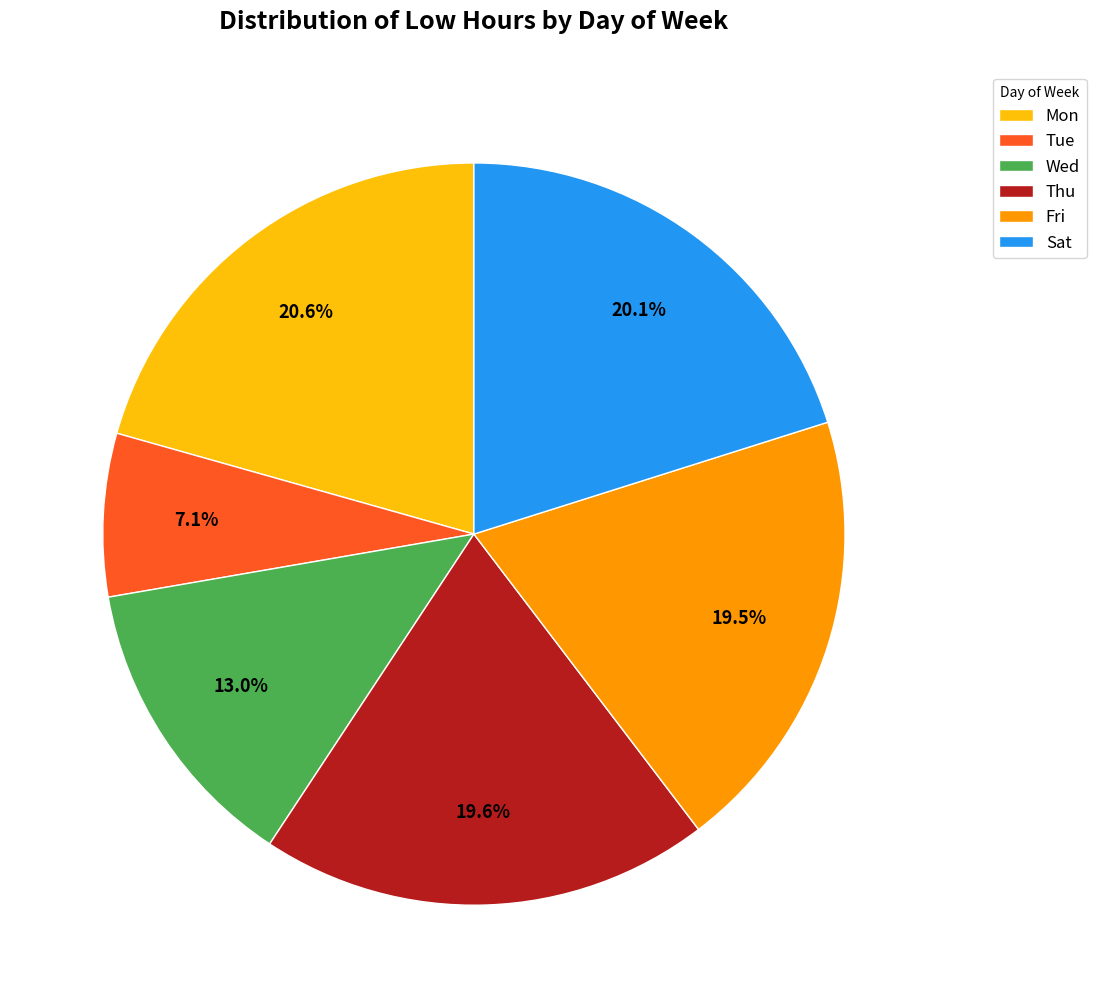

What percentage is NOT represented by Wed?

87.0%